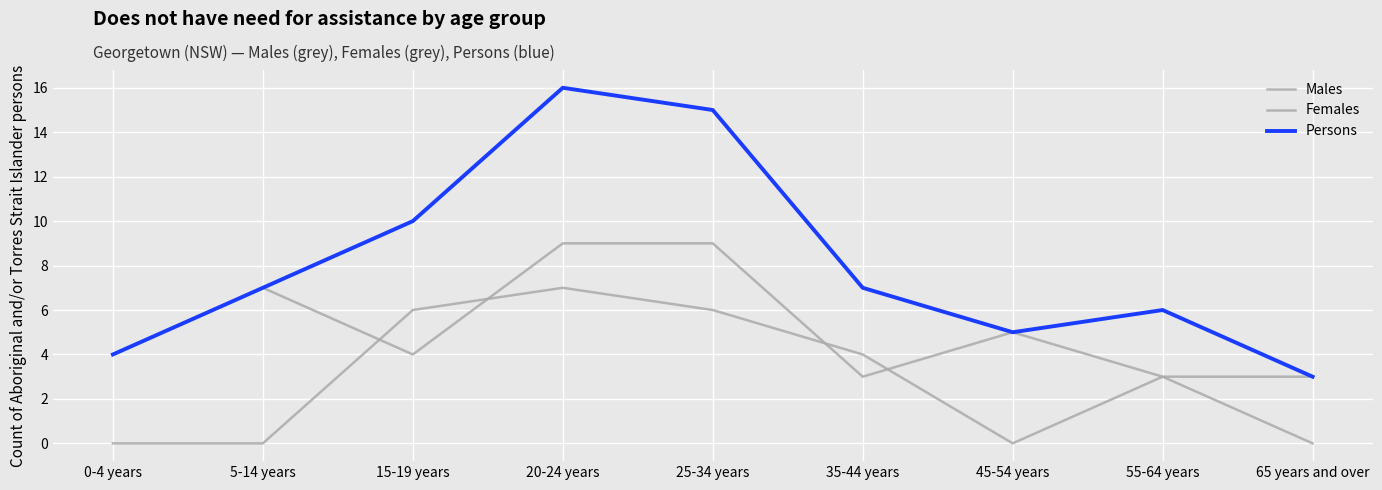

At which category is the sum across all series the highest?

20-24 years